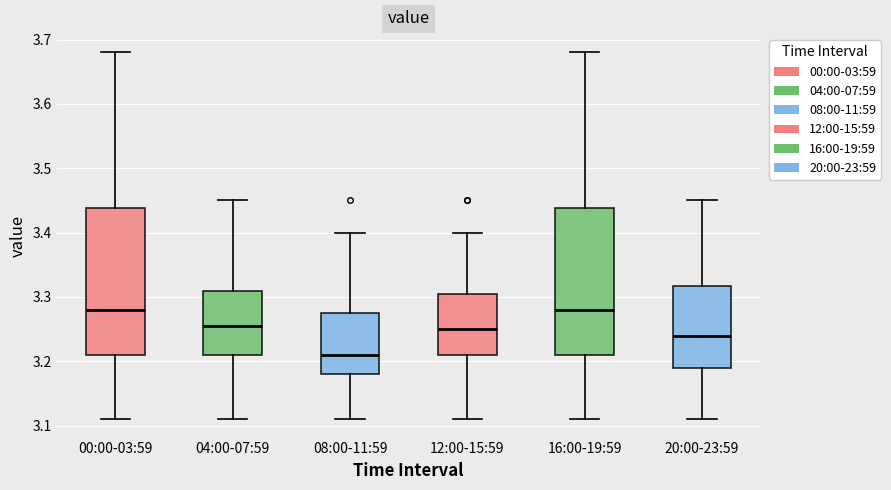

Reading left to right, read every box against the y-axis: the position of its median line, the range the box covers, and the ends of its whiskers. The values are not printed on the chart, so give them approximately, as read against the axis.

00:00-03:59: median 3.28, box 3.21 to 3.44, whiskers 3.11 to 3.68
04:00-07:59: median 3.26, box 3.21 to 3.31, whiskers 3.11 to 3.45
08:00-11:59: median 3.21, box 3.18 to 3.28, whiskers 3.11 to 3.40
12:00-15:59: median 3.25, box 3.21 to 3.31, whiskers 3.11 to 3.40
16:00-19:59: median 3.28, box 3.21 to 3.44, whiskers 3.11 to 3.68
20:00-23:59: median 3.24, box 3.19 to 3.32, whiskers 3.11 to 3.45